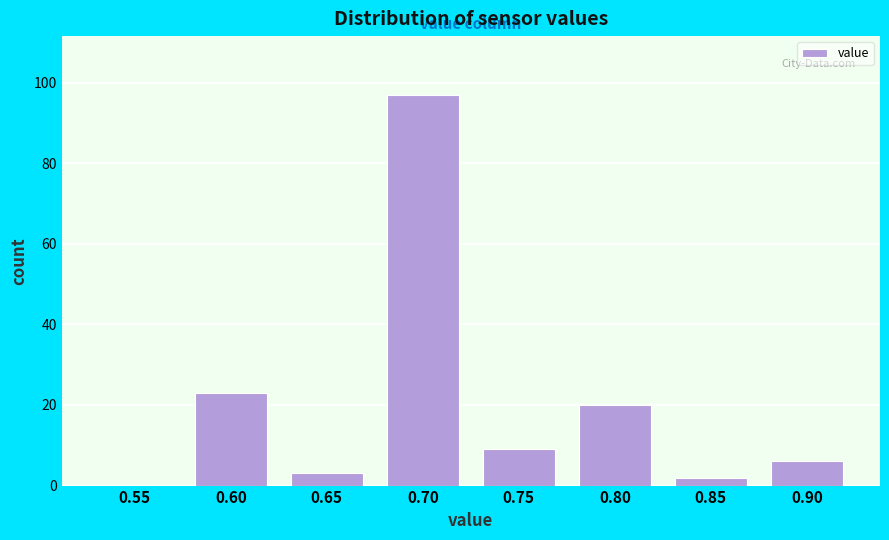

Reading left to right, transcribe all the data shown in this chart.

0.55=0	0.60=23	0.65=3	0.70=97	0.75=9	0.80=20	0.85=2	0.90=6